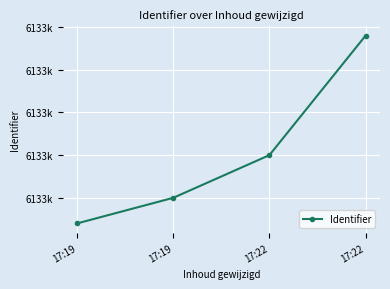

Which label corresponds to the largest value in the chart?

17:22